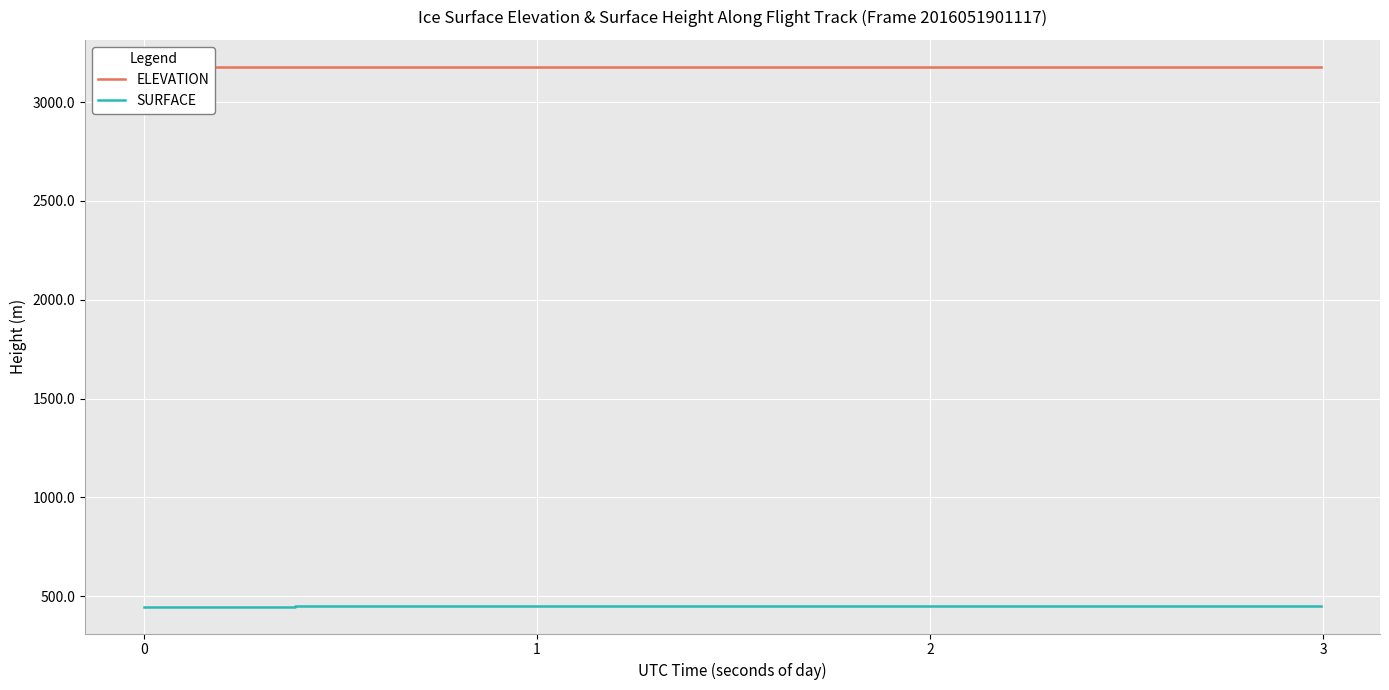

Which series has the largest range (max minus min)?

SURFACE